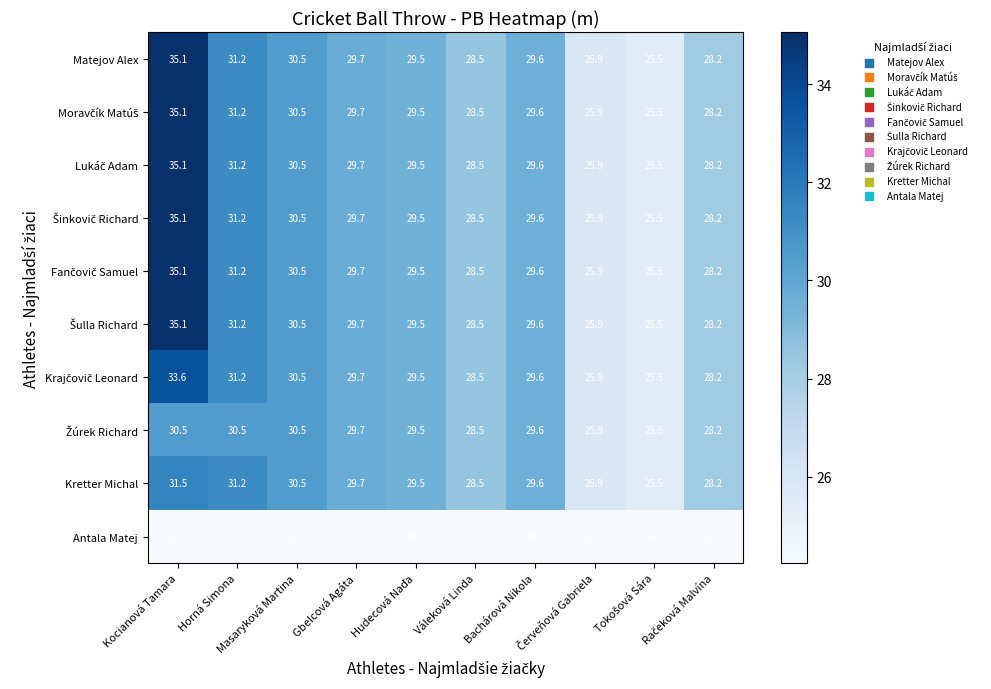

At how many categories does at least one series exceed 30?

3